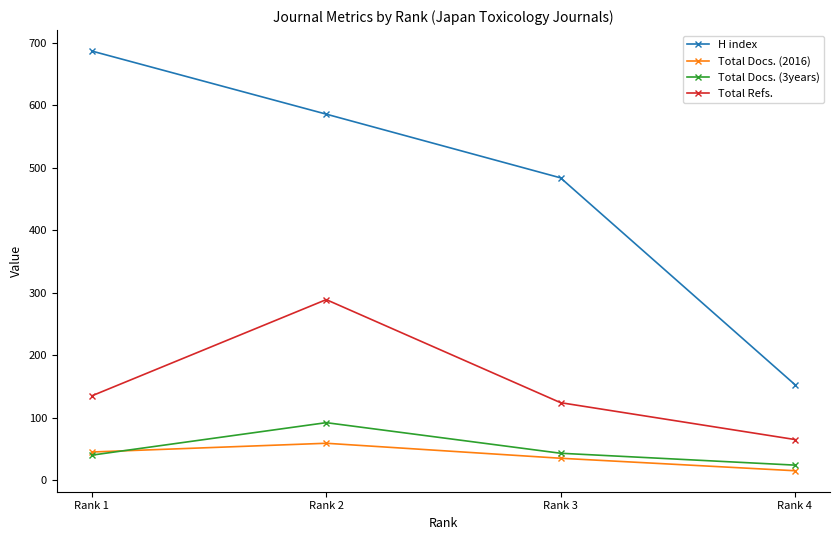

How many categories are shown in the chart?

4